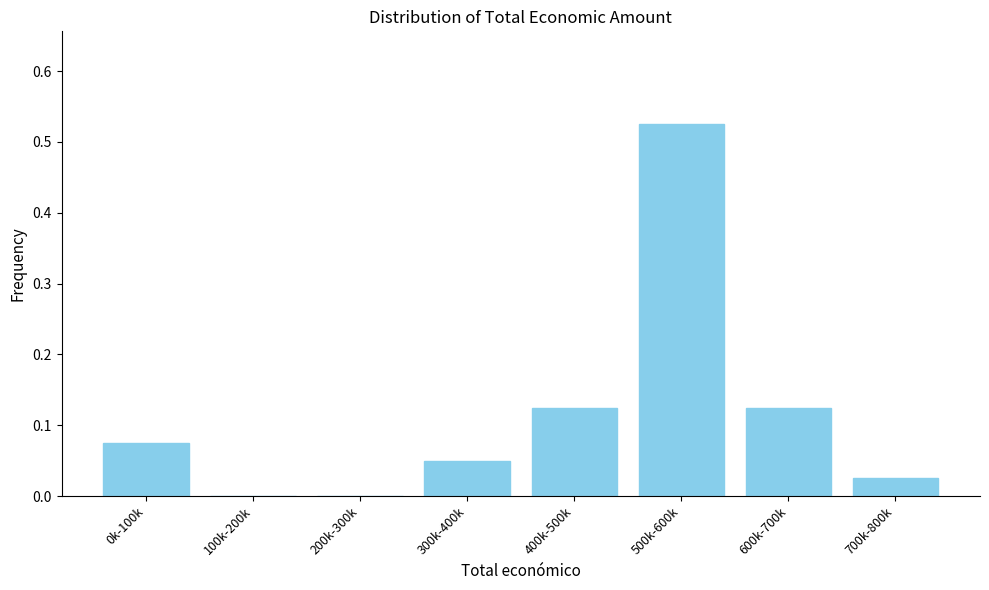

Which has a higher value, 600k-700k or 500k-600k?

500k-600k